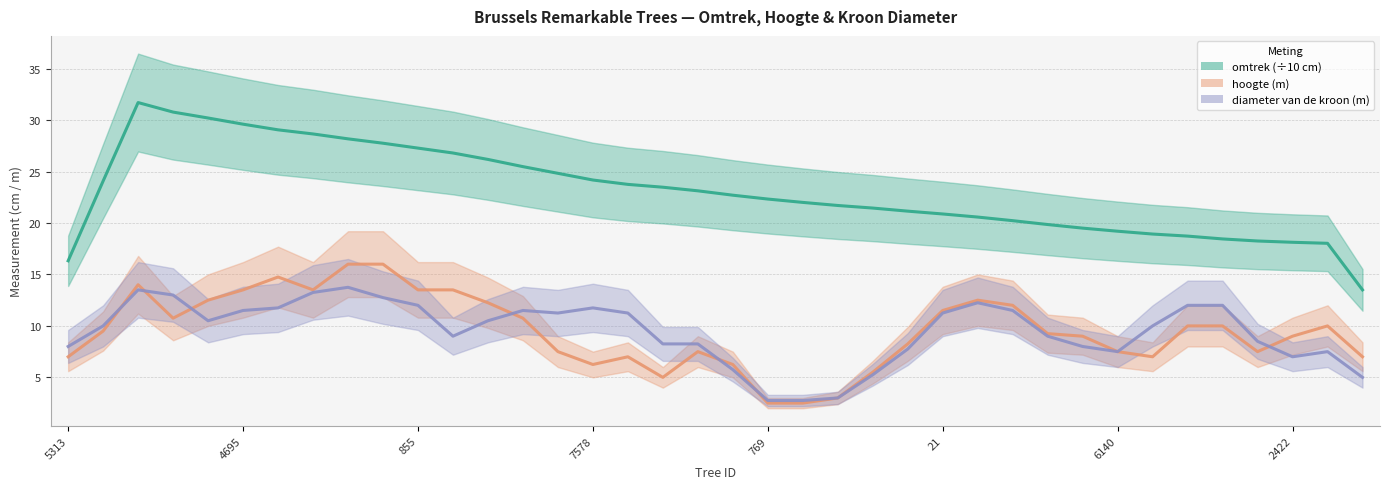

What is the sum of all diameter van de kroon (m) values?

360.5